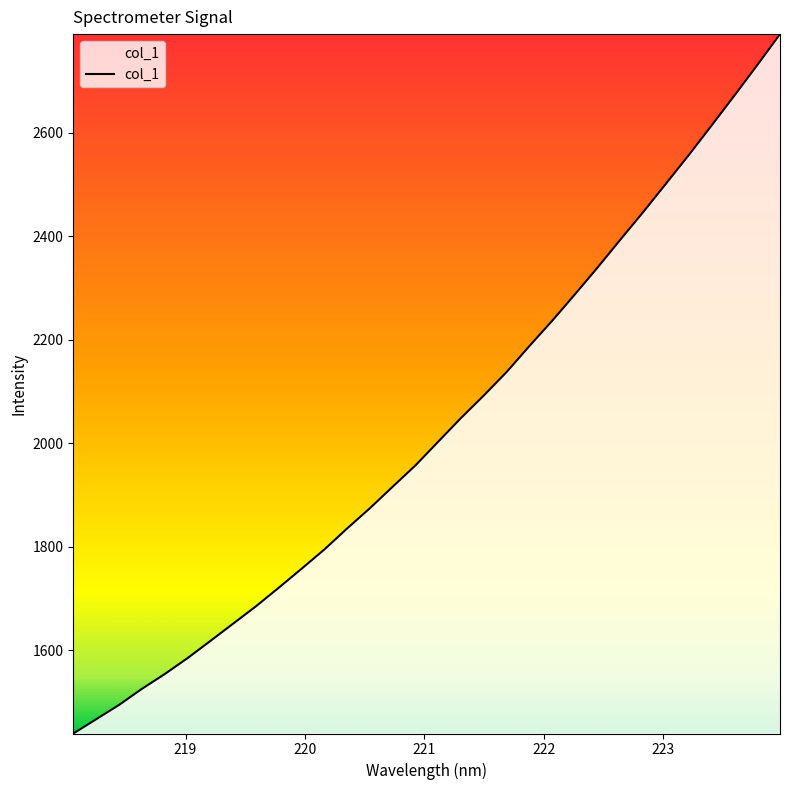

What is the difference between the maximum and minimum values?

1350.8